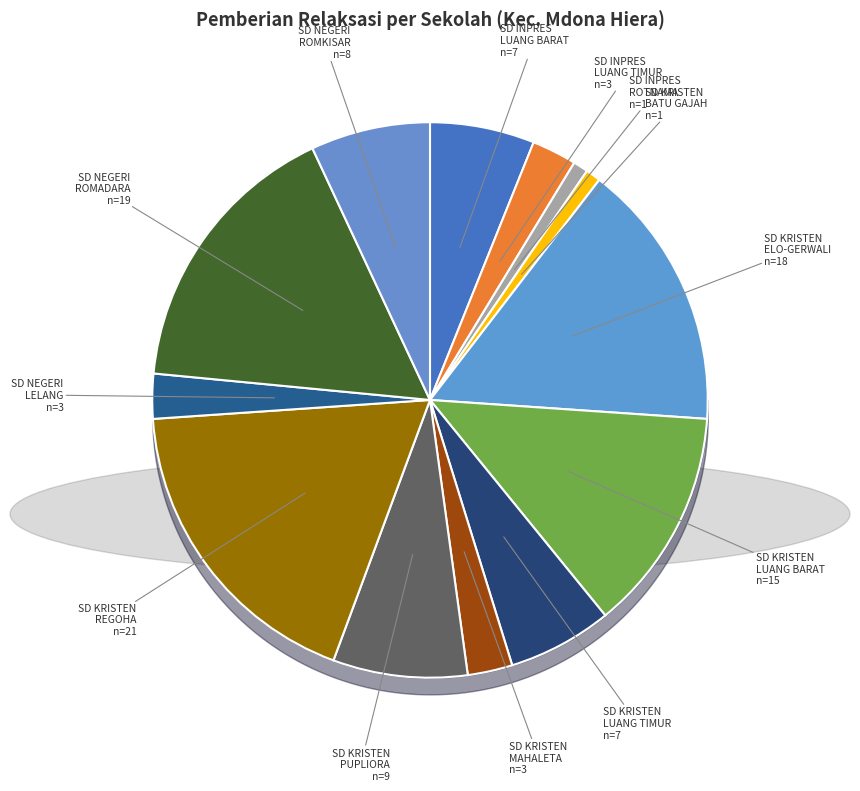

Which slice is the largest?

SD KRISTEN REGOHA